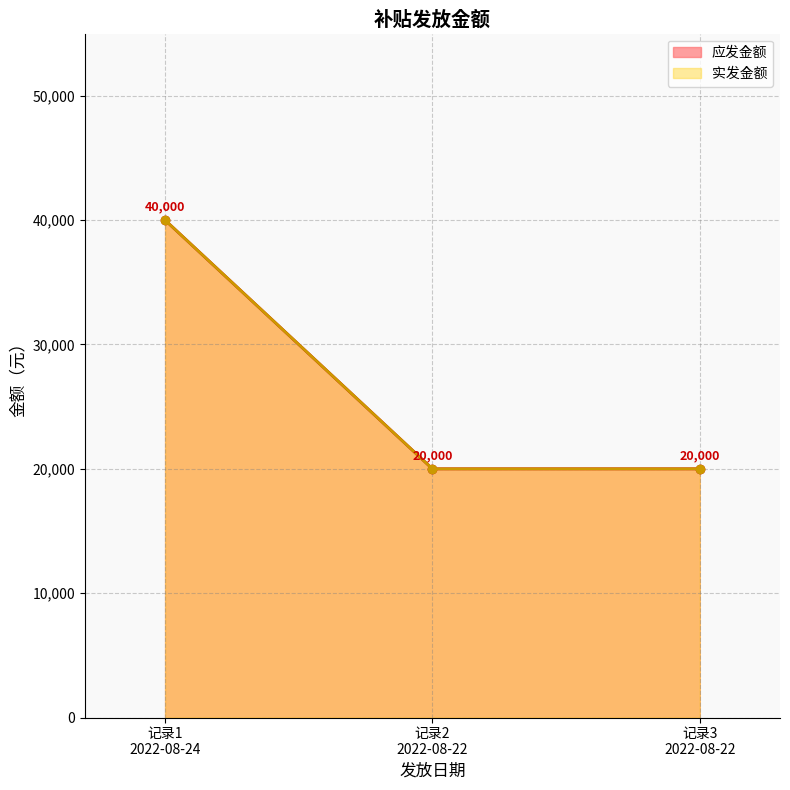

At which label does 应发金额 reach its minimum?

记录2 2022-08-22